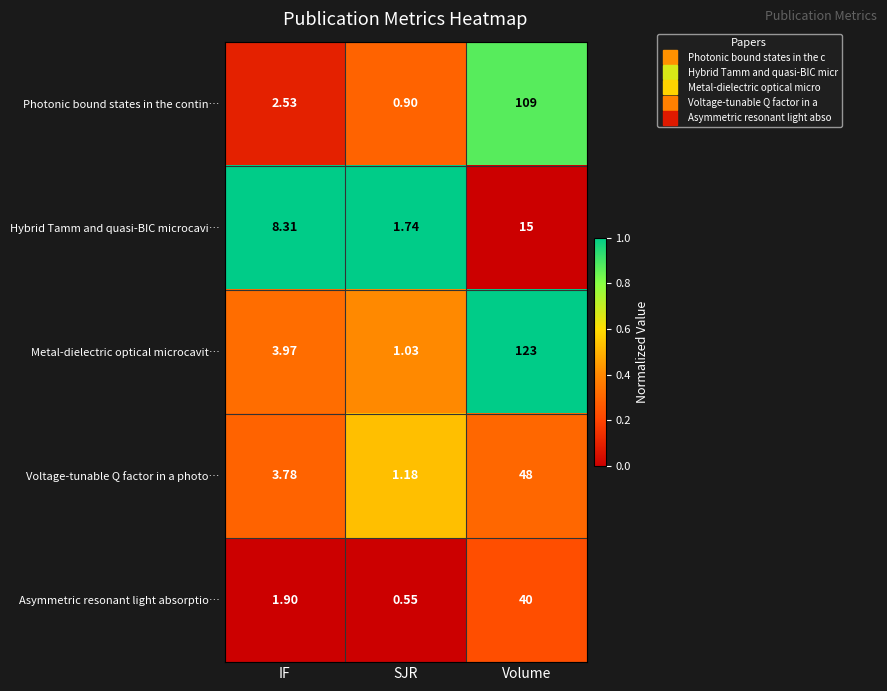

Which category has the lowest value across all series?

SJR